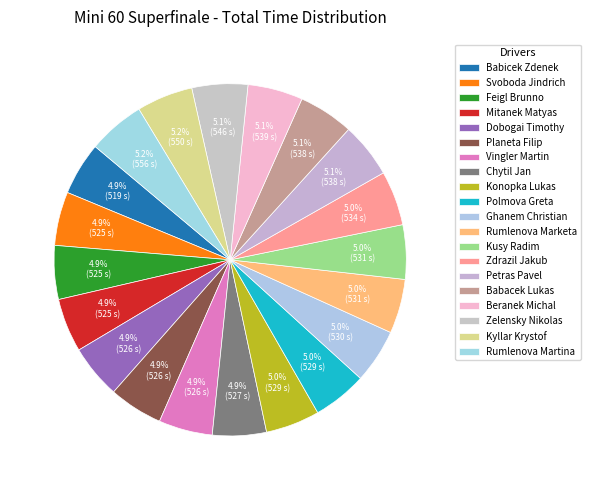

Count the number of slices in the pie.

20